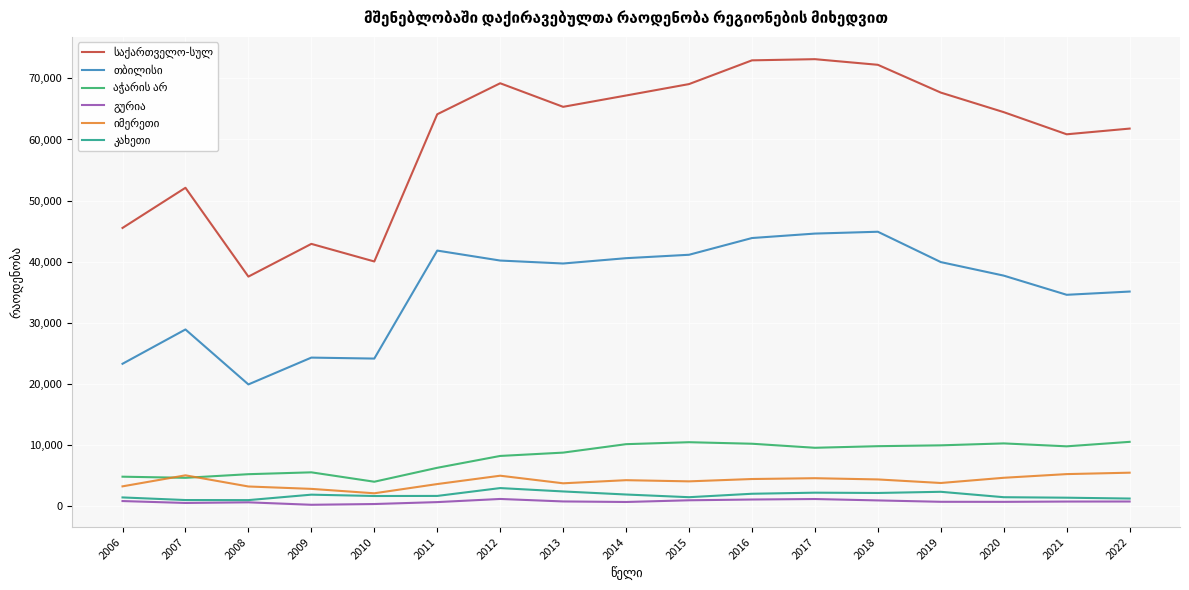

True or false: გურია has a value of 203 at 2011.

False